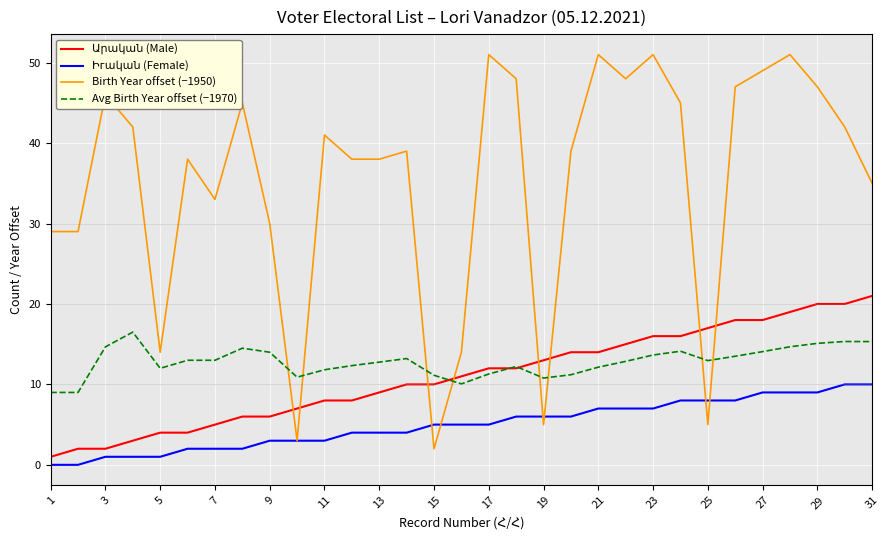

What is the minimum value for Birth Year offset (−1950)?

2.0